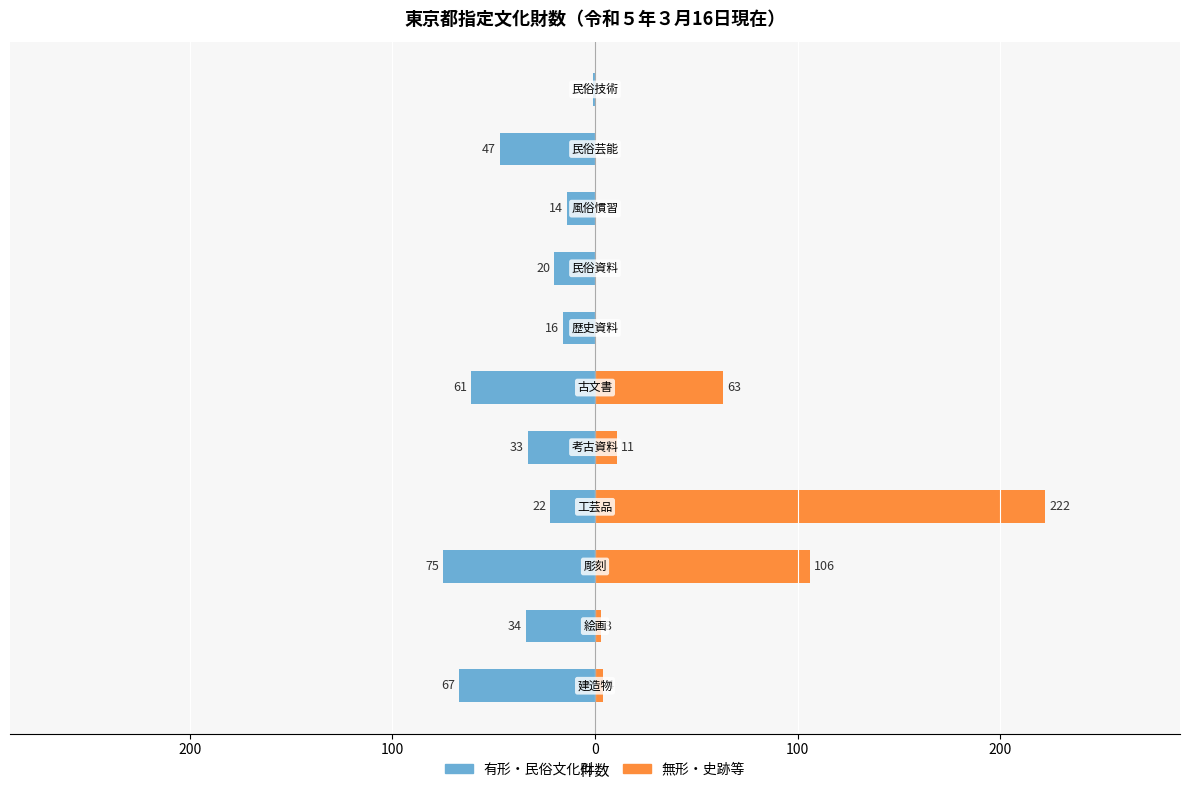

What is the value of the 有形・民俗文化財 bar at the 9th from the left?

-14